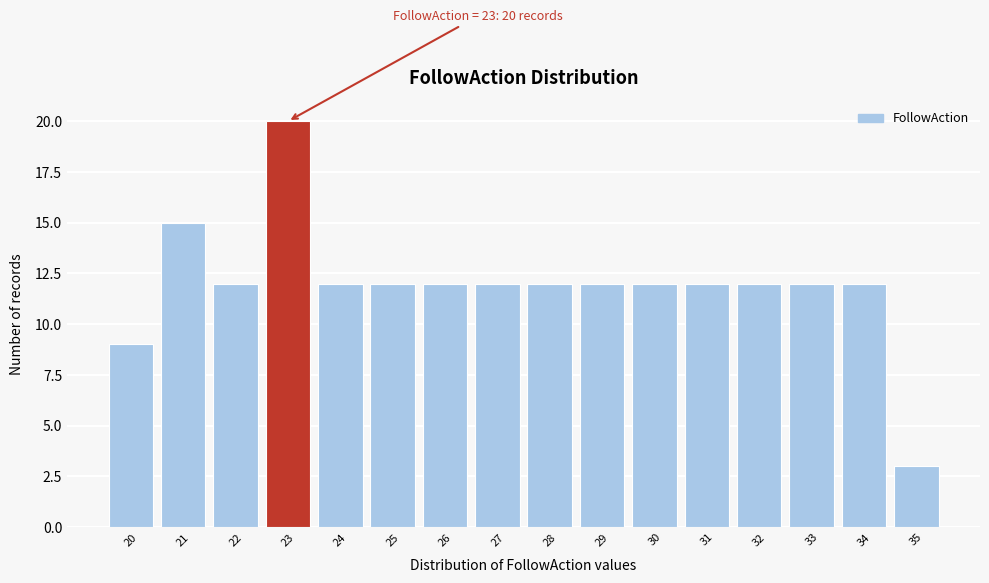

Over which range of the x-axis is the bar tallest?

22.5 to 23.5